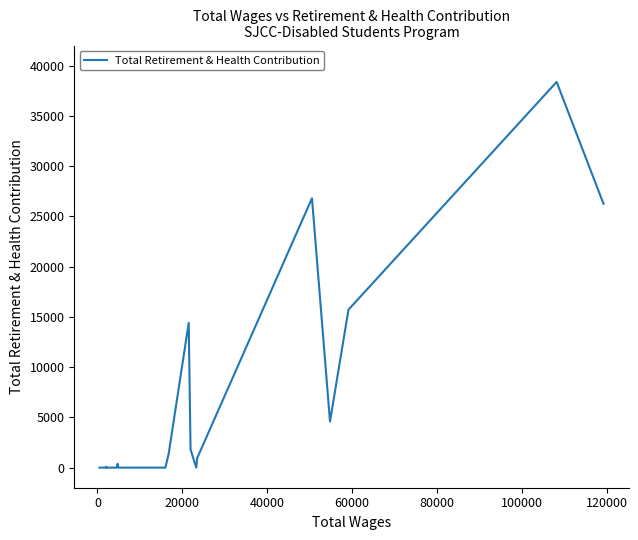

How many lines are shown in the chart?

1